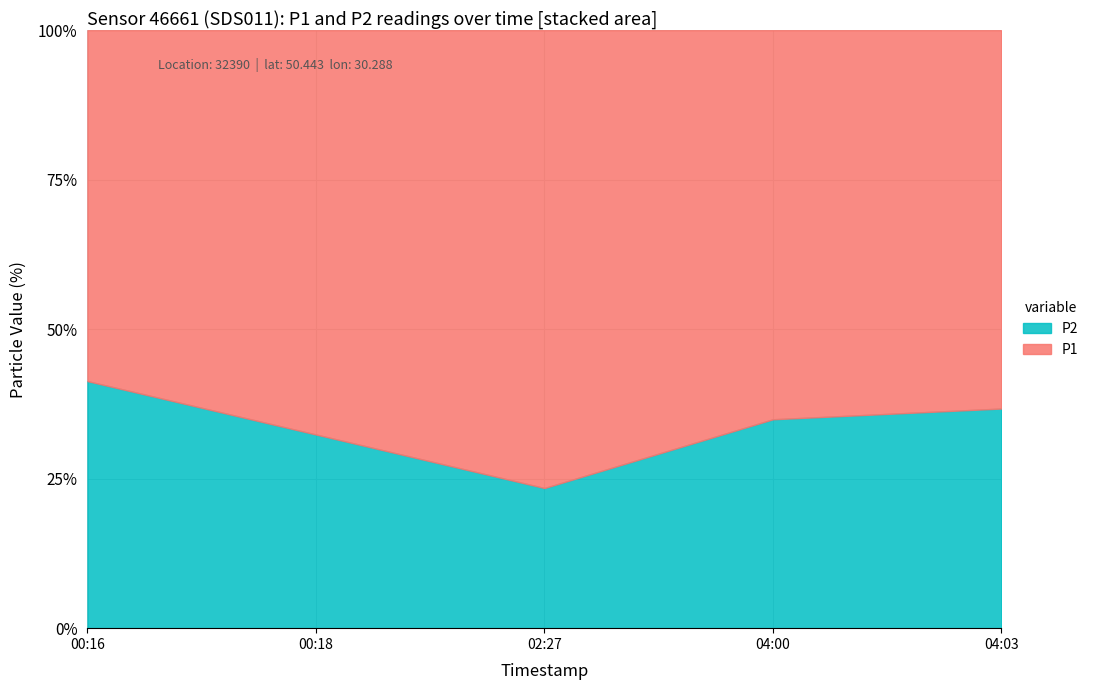

What is the total value across all series at 00:18?

100.0